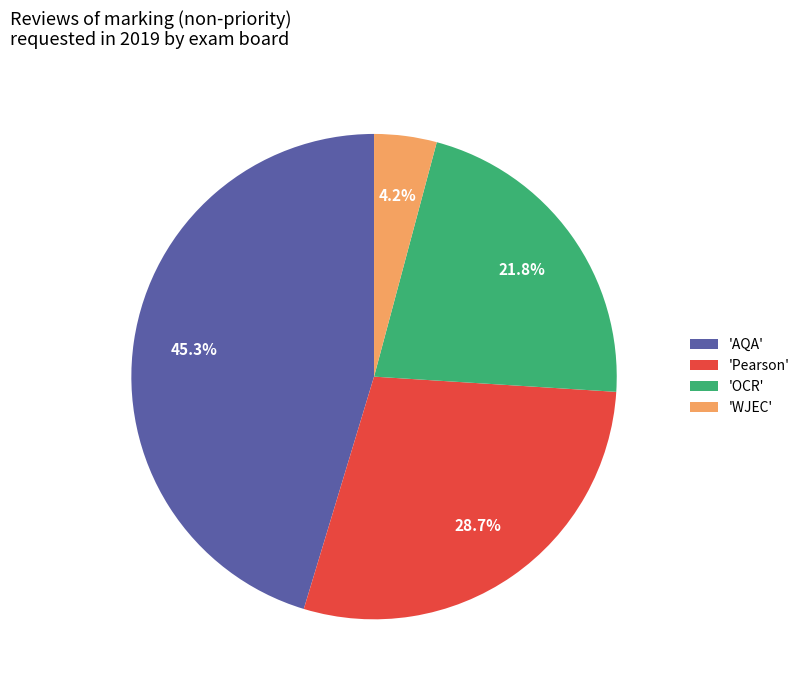

What portion of the pie excludes 'Pearson'?

71.3%